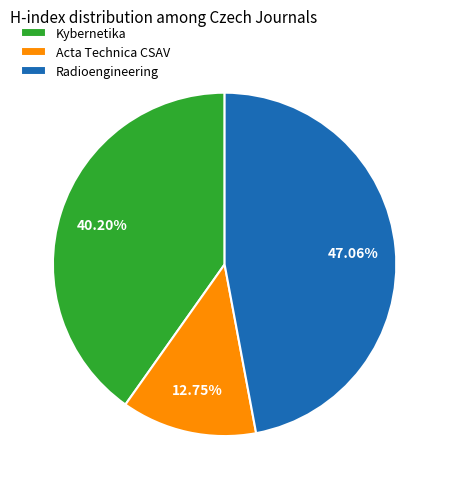

To the nearest percent, what is the combined percentage of Acta Technica CSAV and Kybernetika?

53%